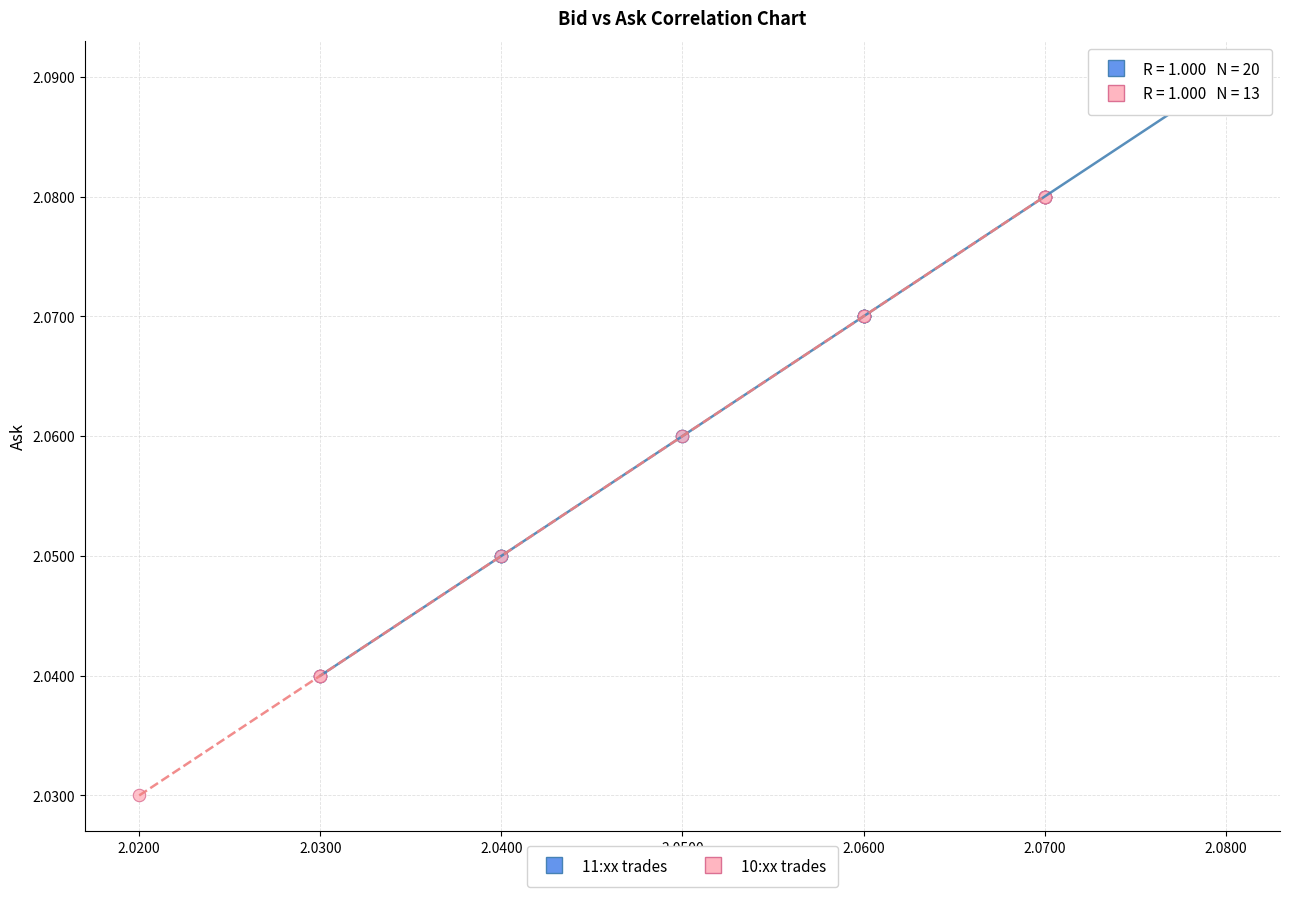

Which series reaches the maximum Y coordinate?

11:xx trades